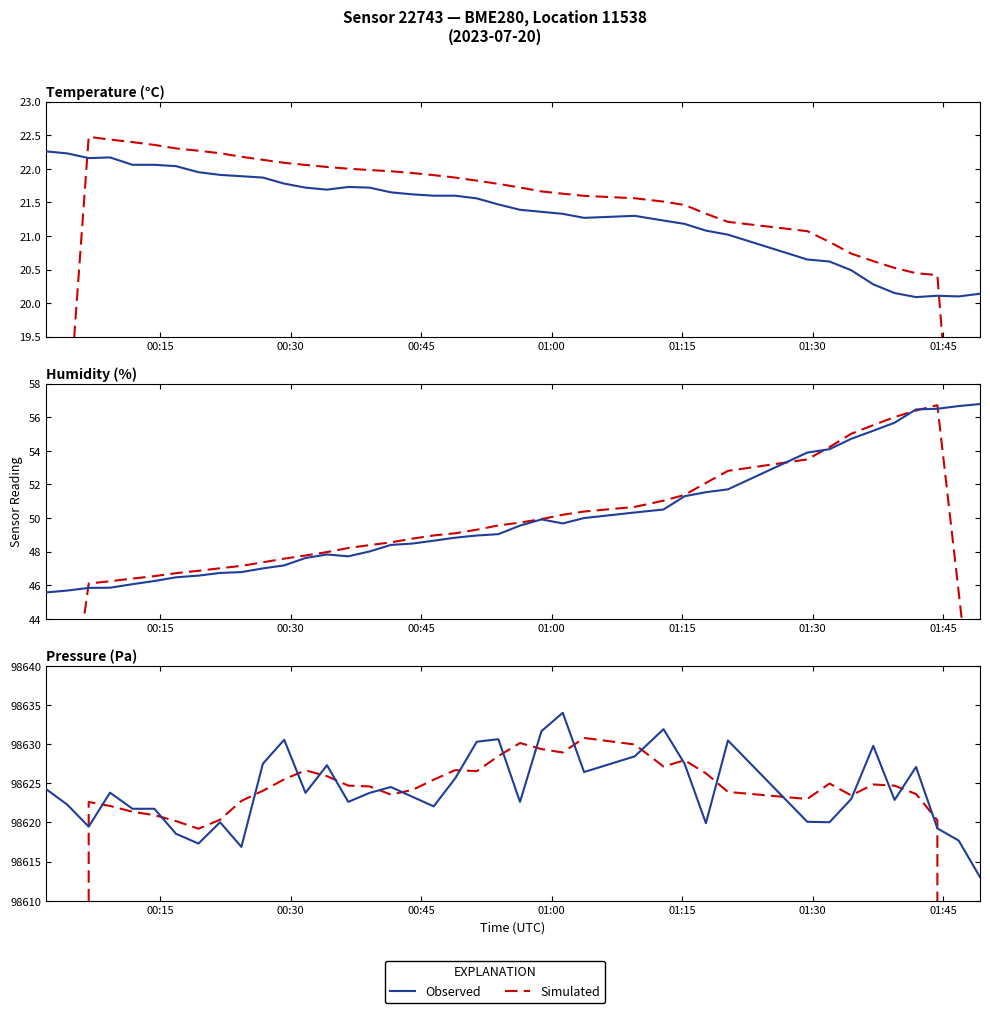

How many values in the Observed series are below 98623?

18